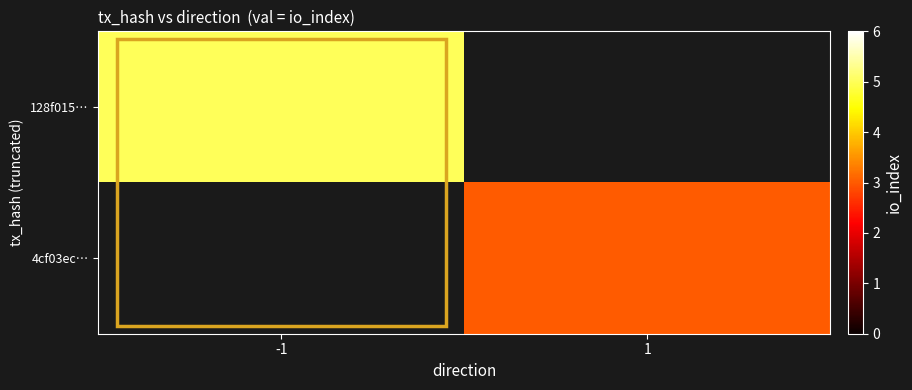

What is the maximum value shown in the chart?

5.0